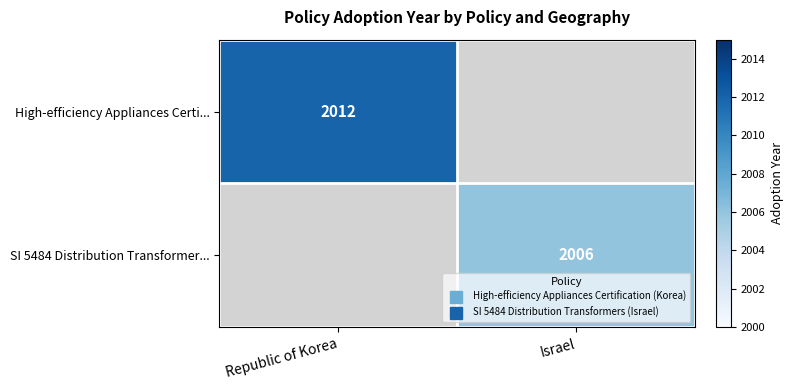

Rank the series by their average value, from highest to lowest.

High-efficiency Appliances Certi..., SI 5484 Distribution Transformer...